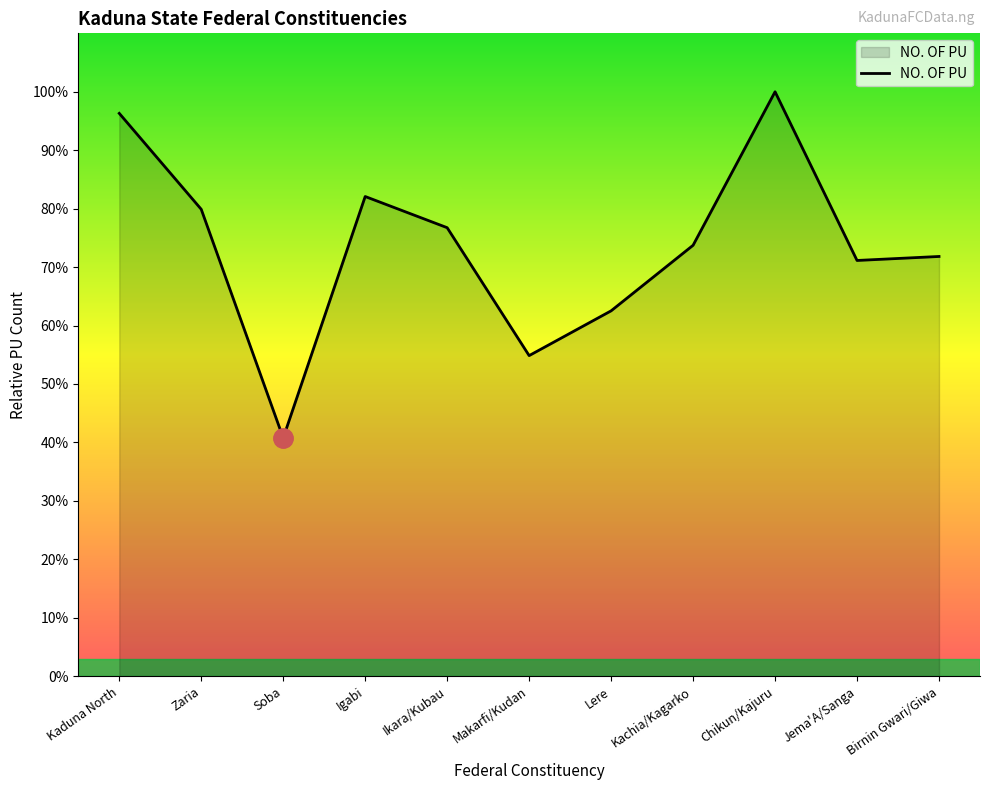

What is the sum of the values at Jema'A/Sanga and Birnin Gwari/Giwa?

143.0